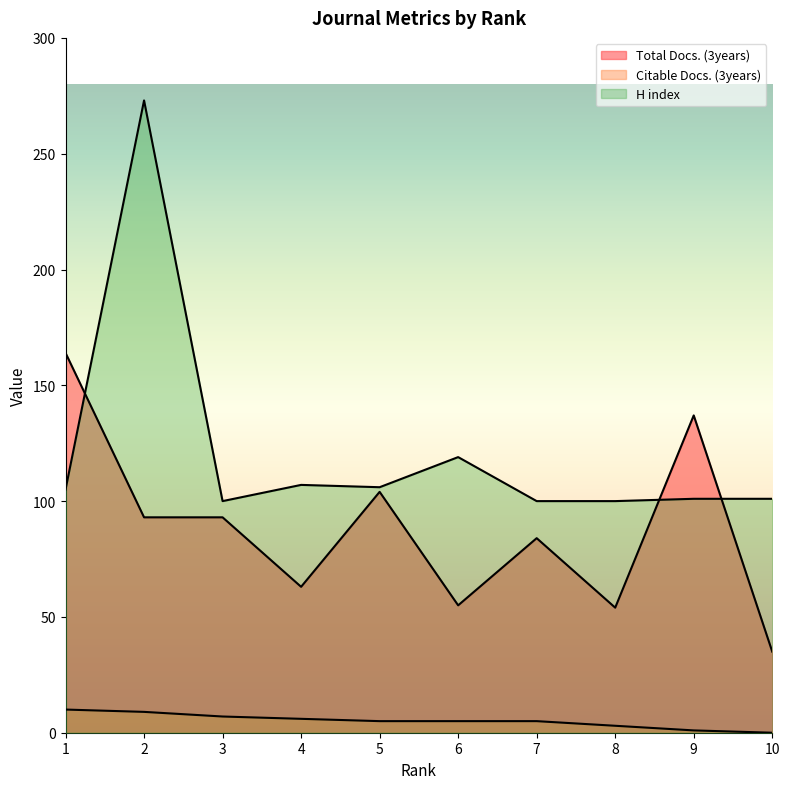

Rank the series by their average value, from lowest to highest.

Citable Docs. (3years), Total Docs. (3years), H index